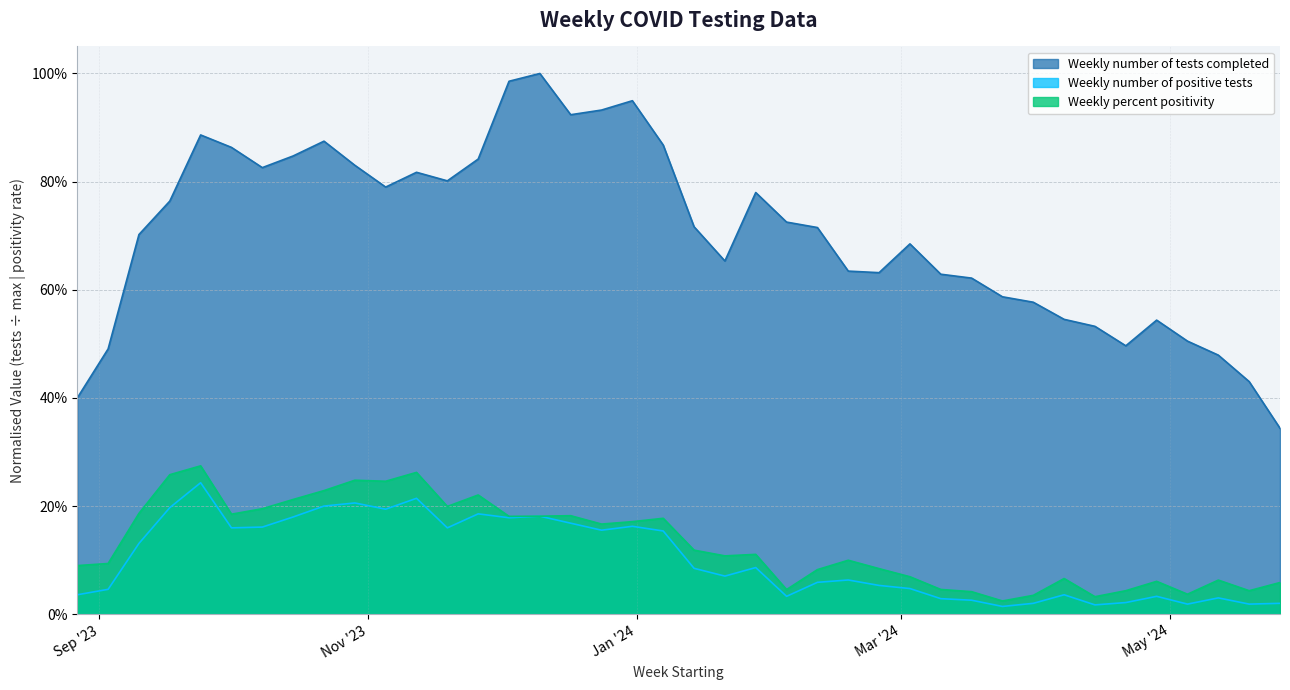

Which category has the highest value in the Weekly number of tests completed series?

2023-12-10